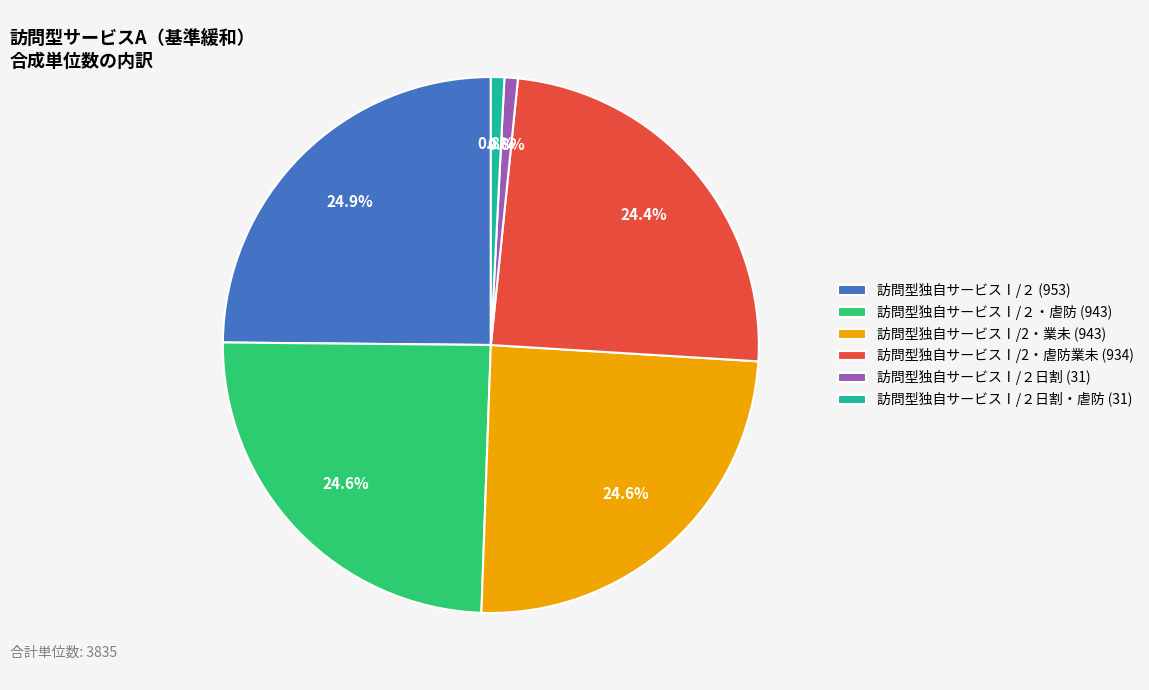

Count the number of slices in the pie.

6